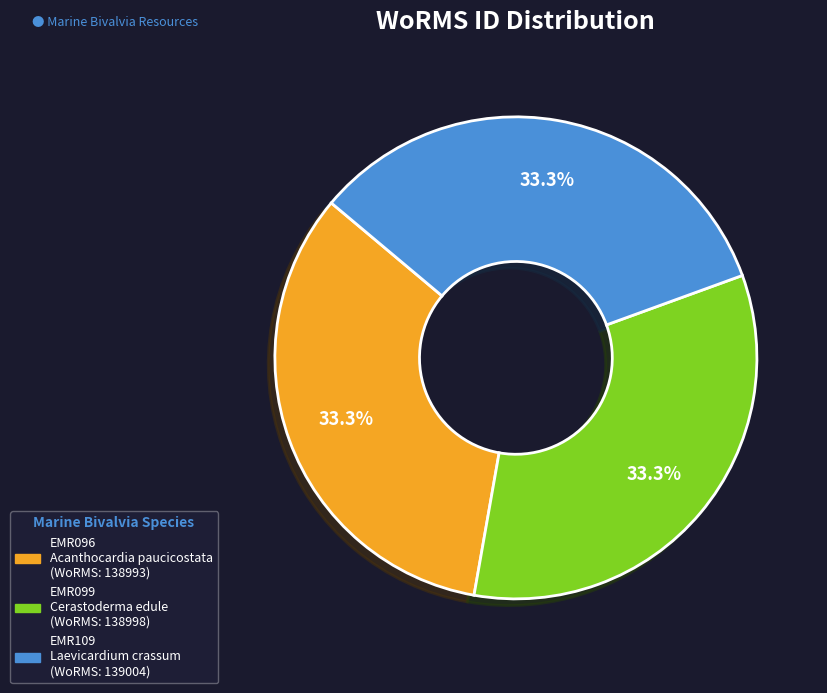

To the nearest percent, what is the combined percentage of EMR096 and EMR099?

67%